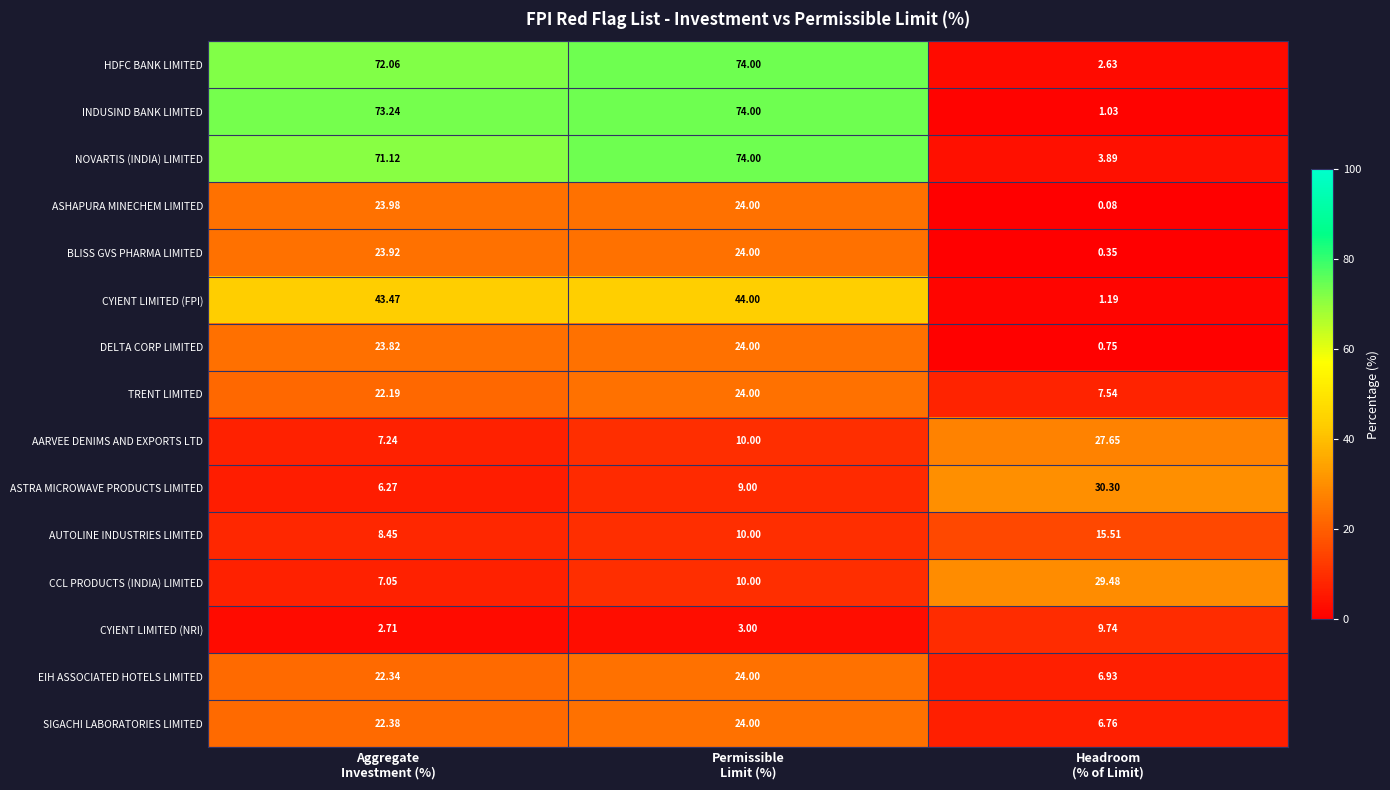

Which series has the widest spread of values?

INDUSIND BANK LIMITED